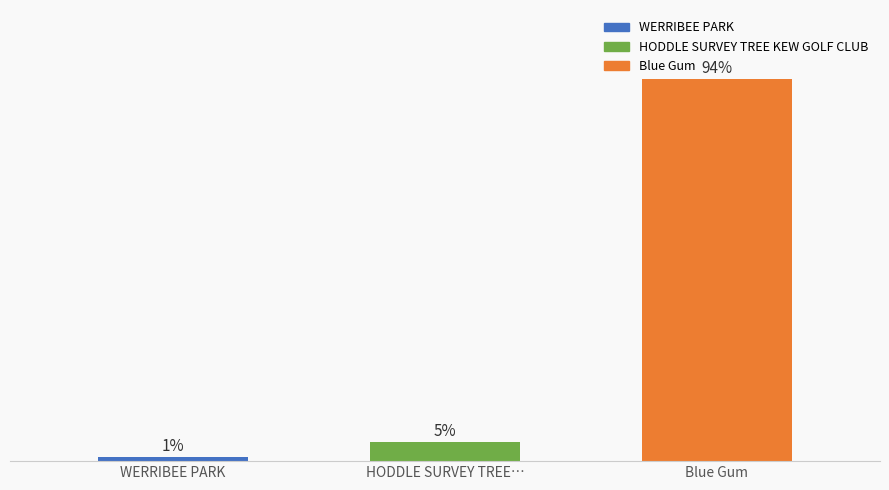

Are the bars horizontal?

No